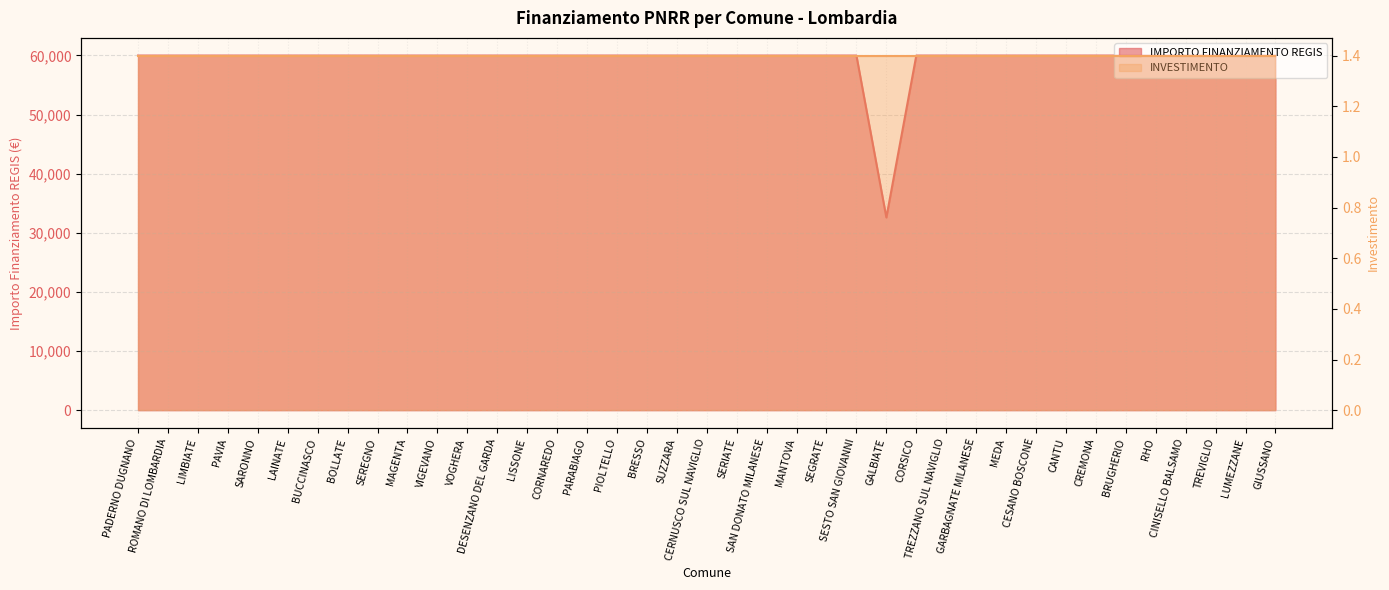

At which category does the chart reach its peak across all series?

PADERNO DUGNANO